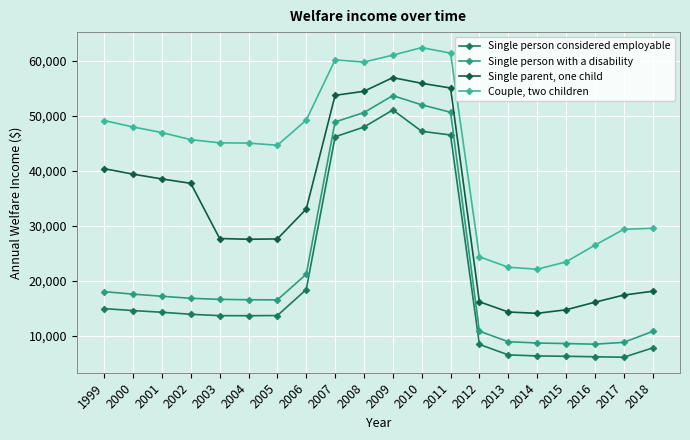

True or false: Single parent, one child and Single person with a disability cross at least once.

False